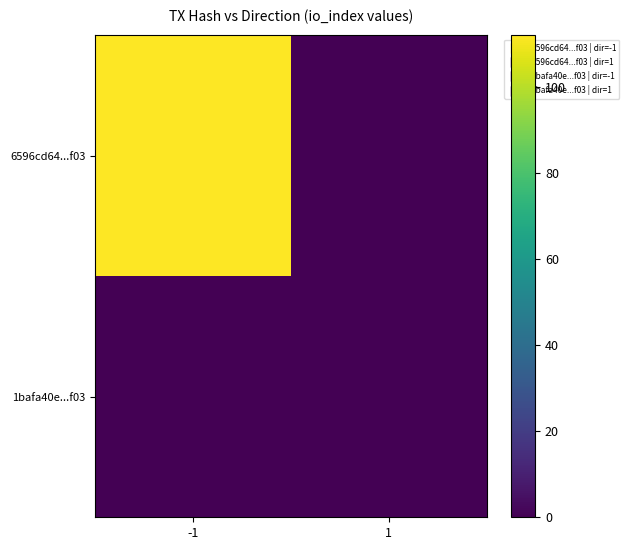

List the series in order of their peak value, lowest first.

1bafa40e...f03, 6596cd64...f03